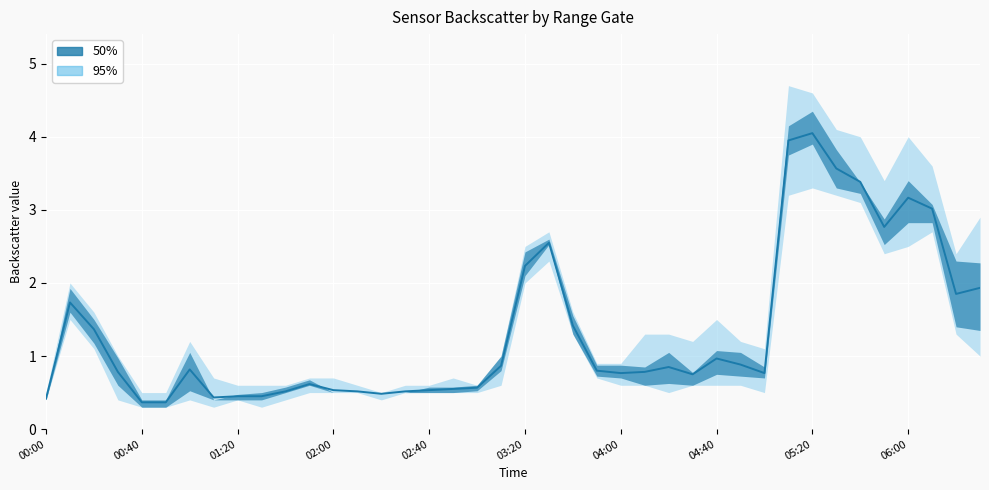

True or false: the data shows 5.6 at 31.

False